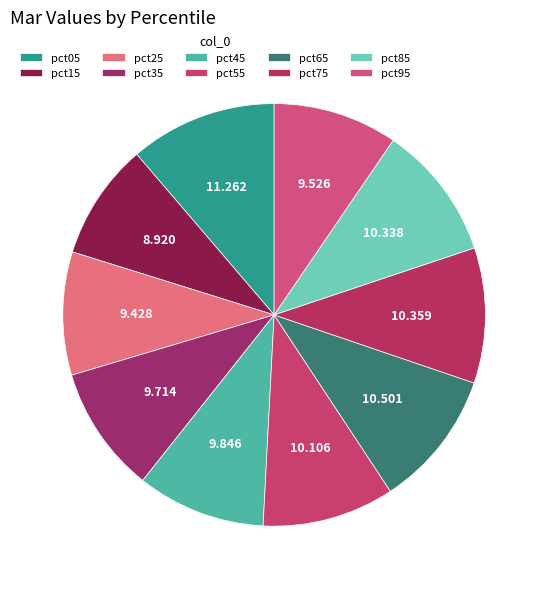

What percentage is the pct25 slice, to the nearest percent?

9%